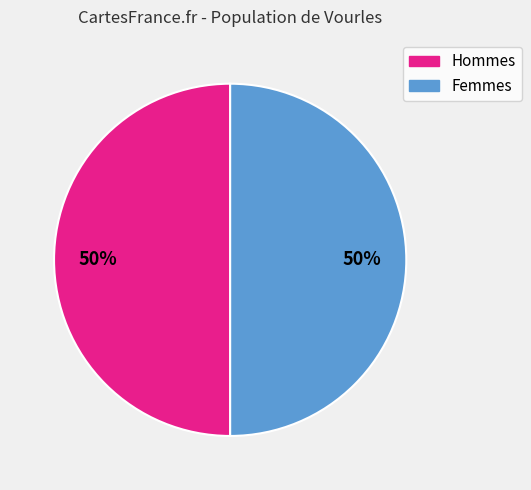

To the nearest percent, what is the difference between the largest and smallest slice percentages?

0%